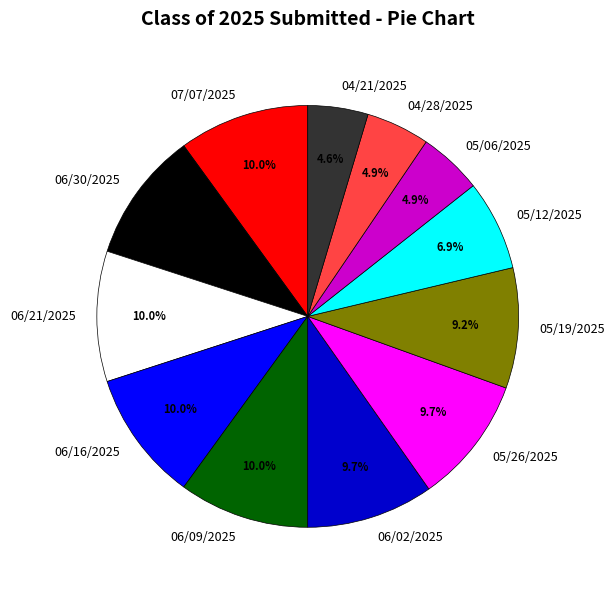

To the nearest percent, what is the difference between the 04/28/2025 and 06/02/2025 slice percentages?

5%